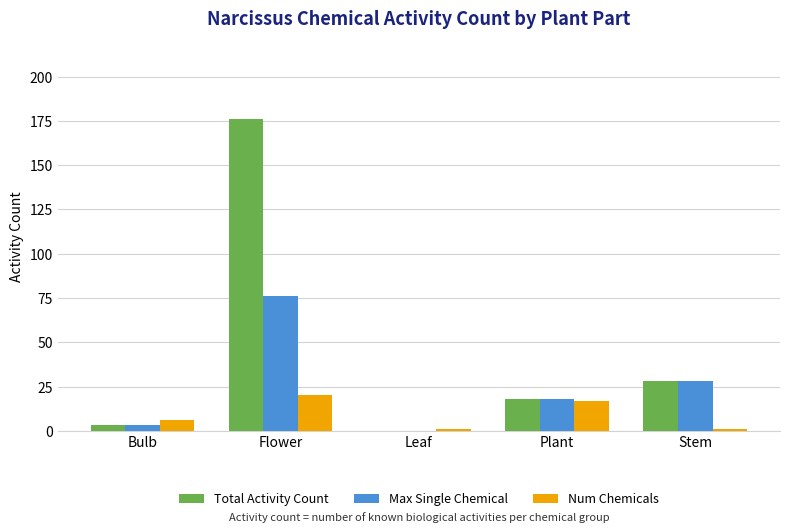

The value of Max Single Chemical at Flower is 76. True or false?

True